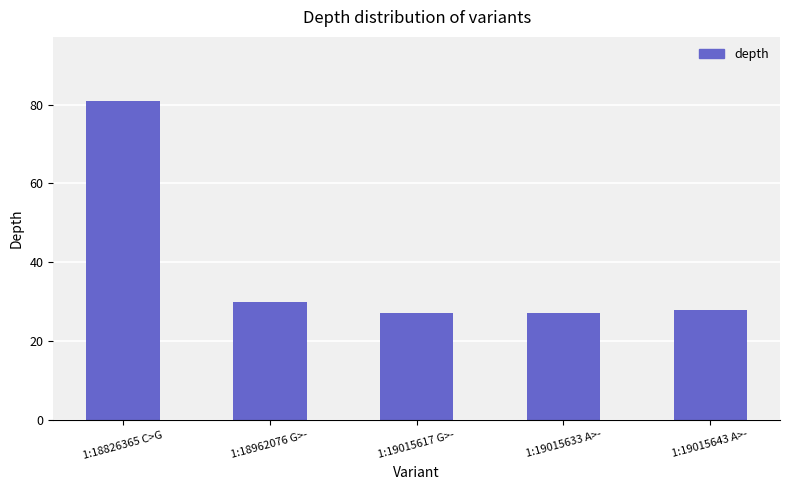

Reading right to left, what are all the values shown in this chart?

1:19015643 A>-=28	1:19015633 A>-=27	1:19015617 G>-=27	1:18962076 G>-=30	1:18826365 C>G=81